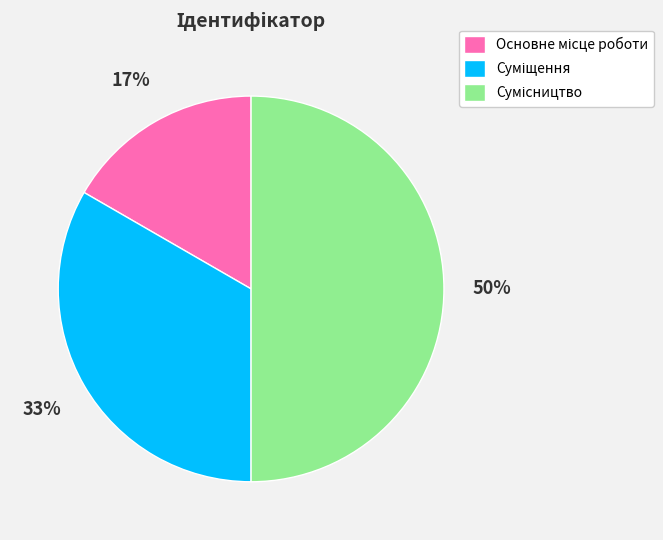

To the nearest percent, what is the average slice percentage?

33%